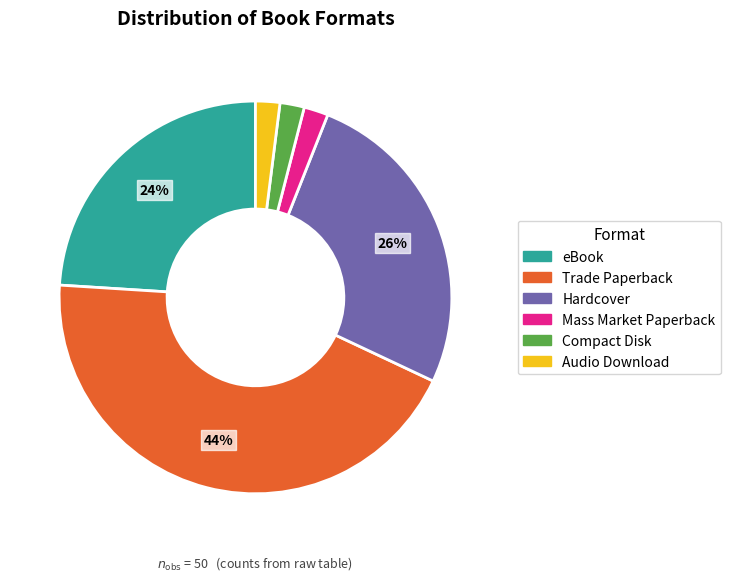

Approximately how many times larger is the value at Audio Download compared to Compact Disk?

1.0